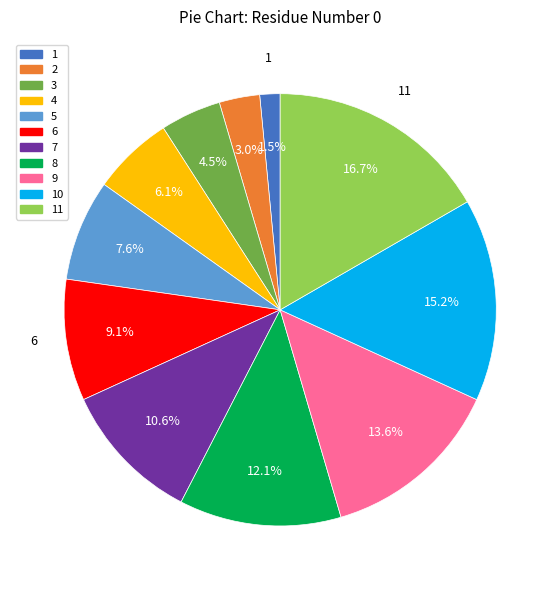

Does any single category account for the majority?

No